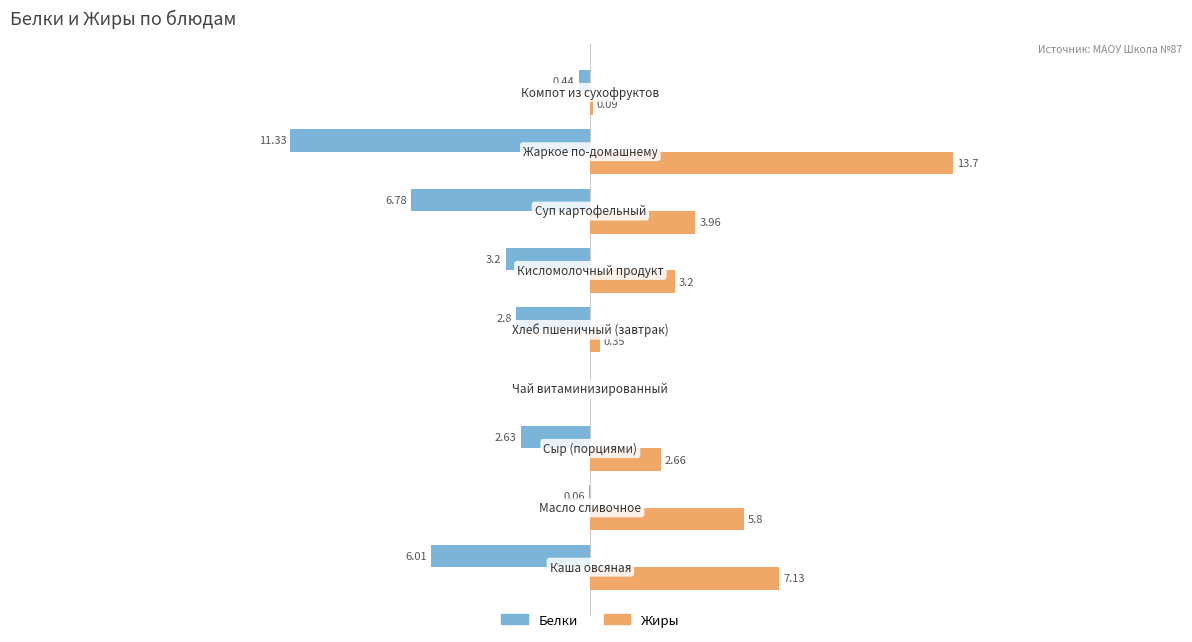

Which series has the largest total across all categories?

Жиры